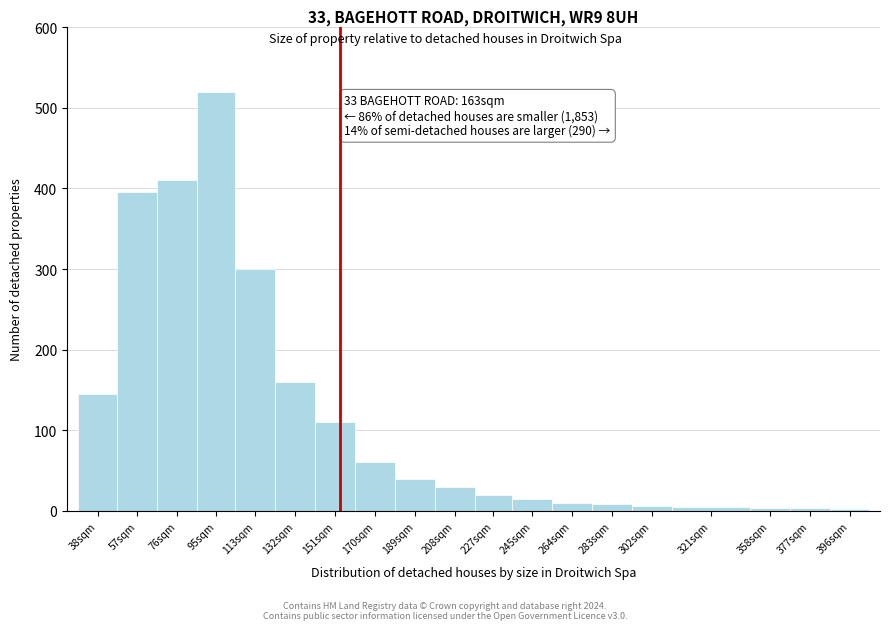

What is the change in value from 95sqm to 245sqm?

-505